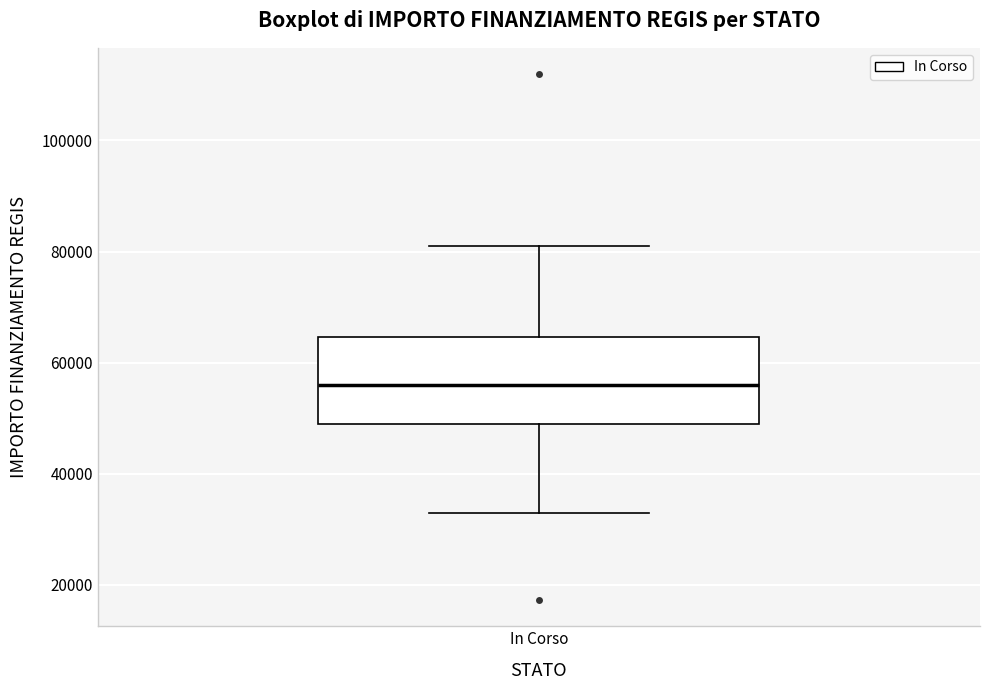

Read this box plot against the y-axis: the position of the median line, the range covered by the box, and the ends of both whiskers. The values are not printed on the chart, so give them approximately, as read against the axis.

median 56000, box 50000 to 64000, whiskers 32000 to 80000